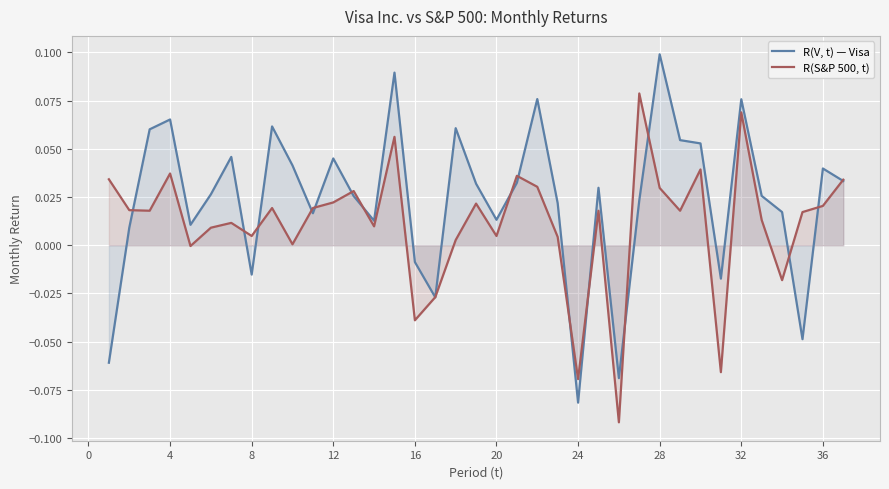

Which series has the largest range (max minus min)?

R(V, t) — Visa